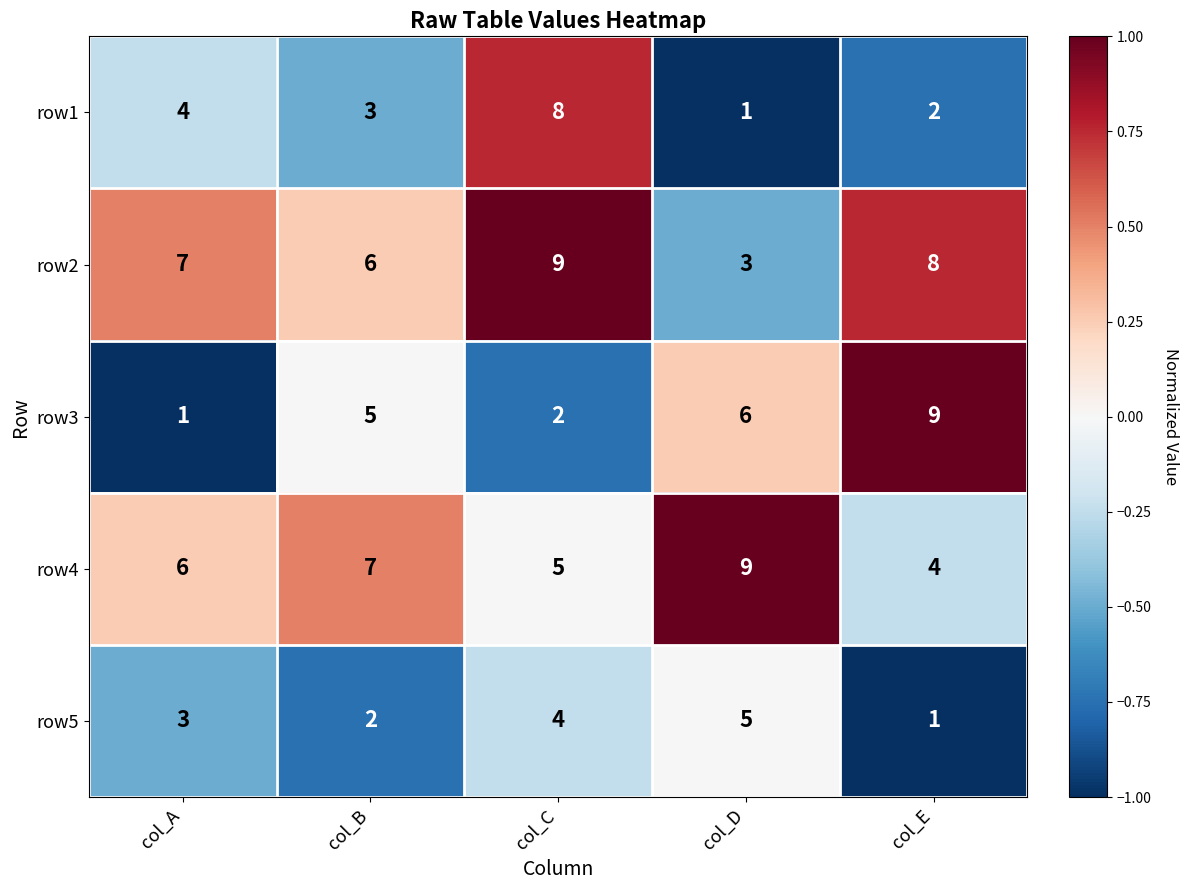

Which series has the largest total across all categories?

row2